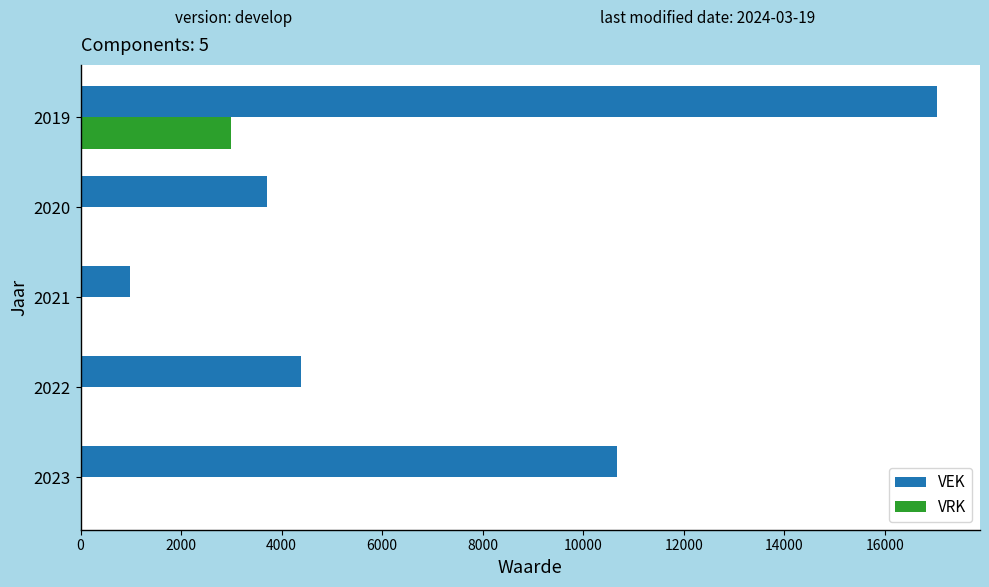

Which series has the largest total across all categories?

VEK